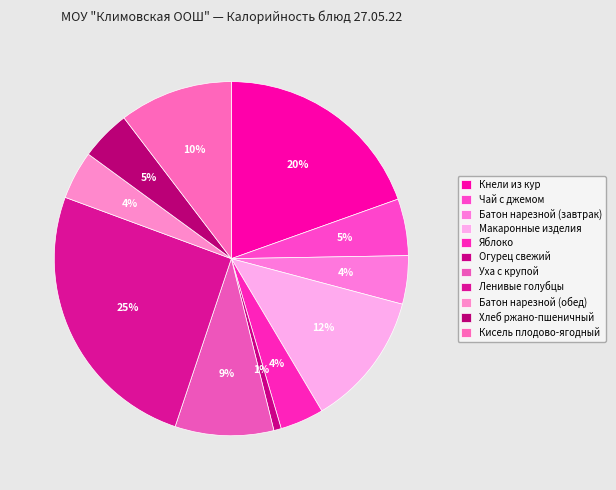

To the nearest percent, what portion does Батон нарезной (завтрак) represent?

4%